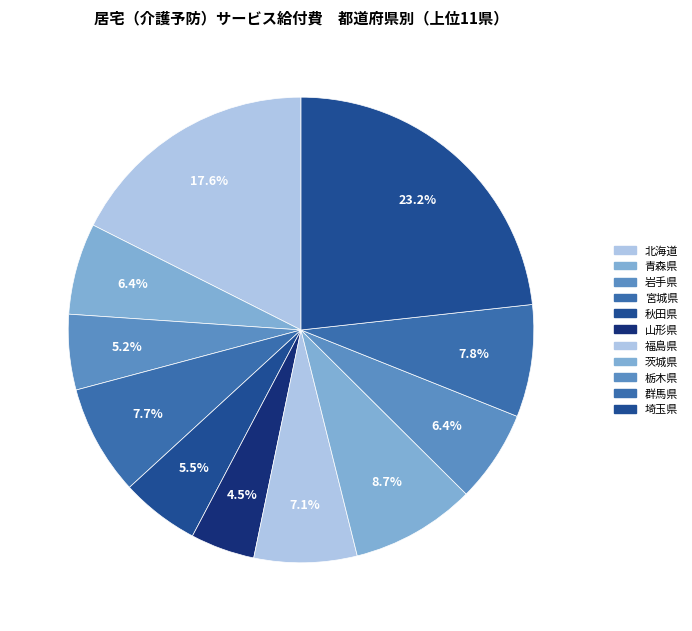

Is there any slice that represents more than half of the pie?

No